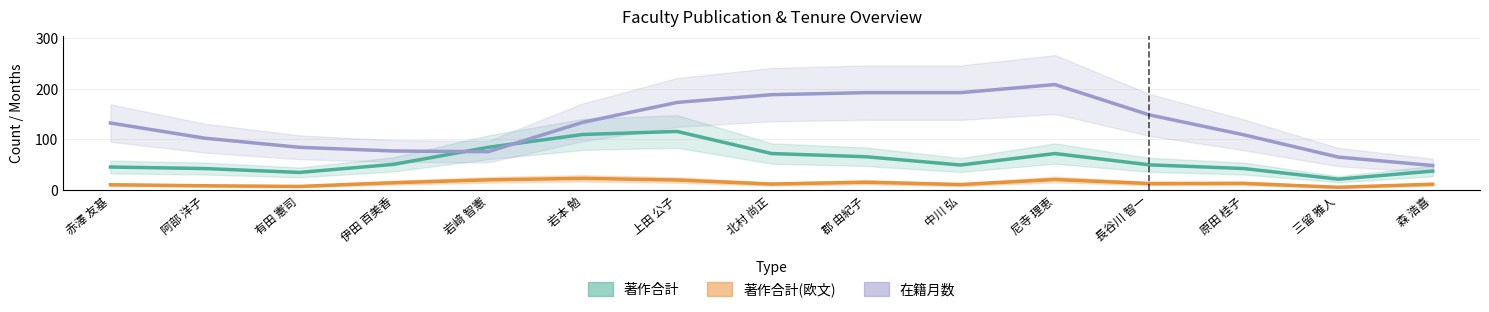

The value of 著作合計 at 長谷川 智一 is 49.3. True or false?

True